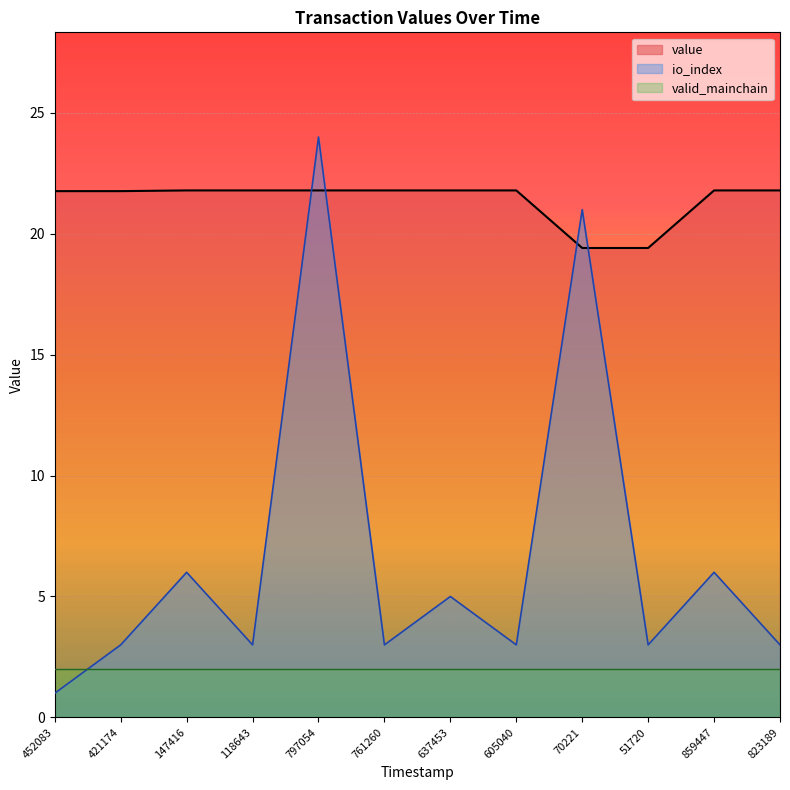

What is the greatest value displayed?

24.0